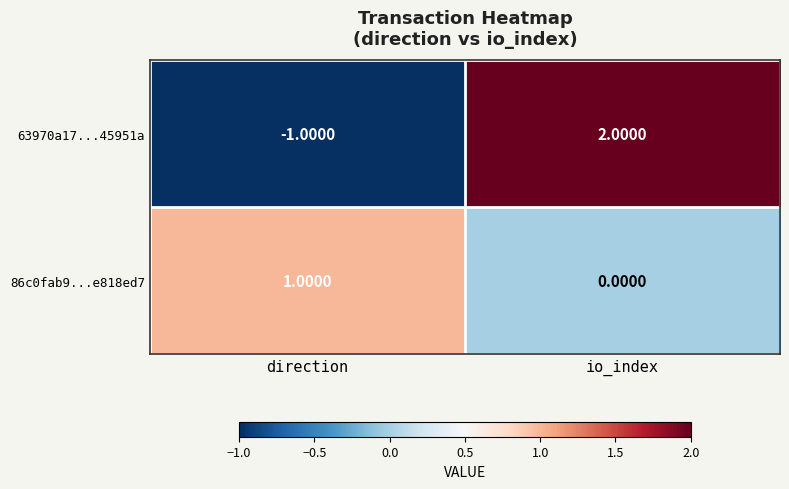

At which category does the chart reach its peak across all series?

io_index